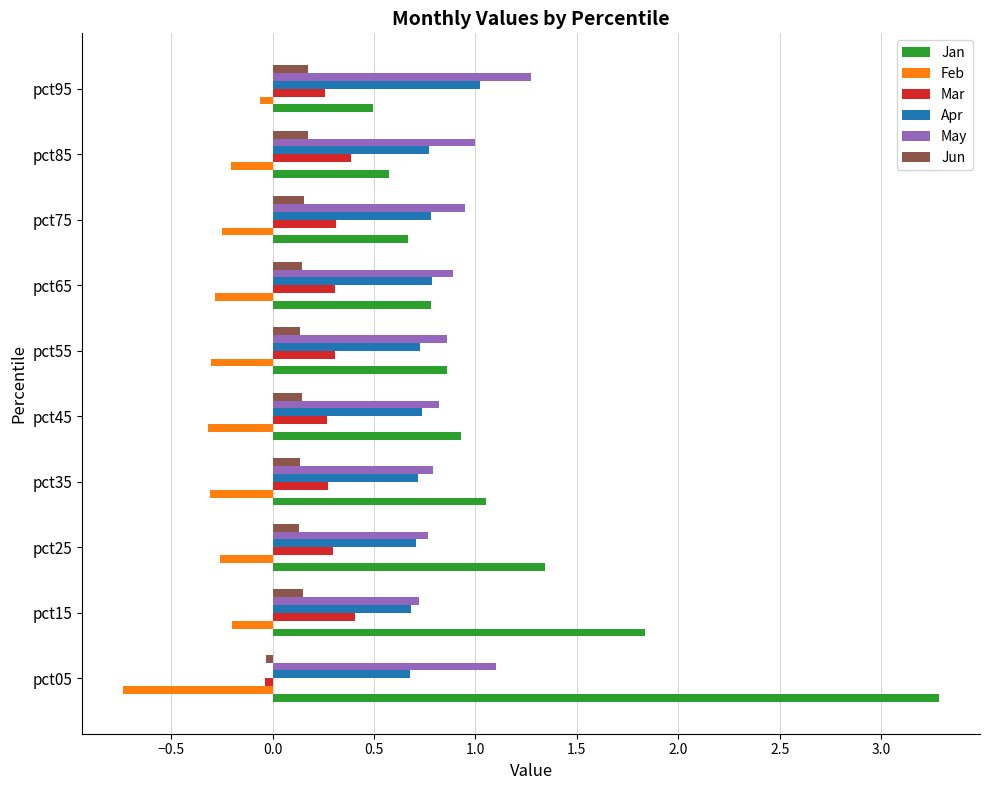

What is the greatest value displayed?

3.3